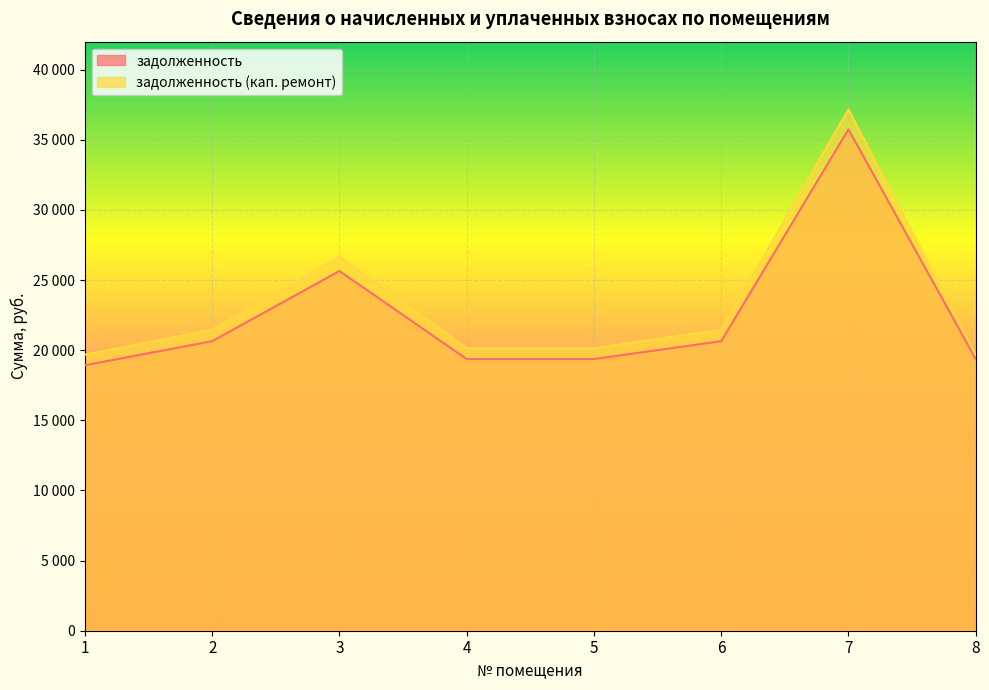

List the series in order of their overall mean, highest first.

задолженность (кап. ремонт), задолженность